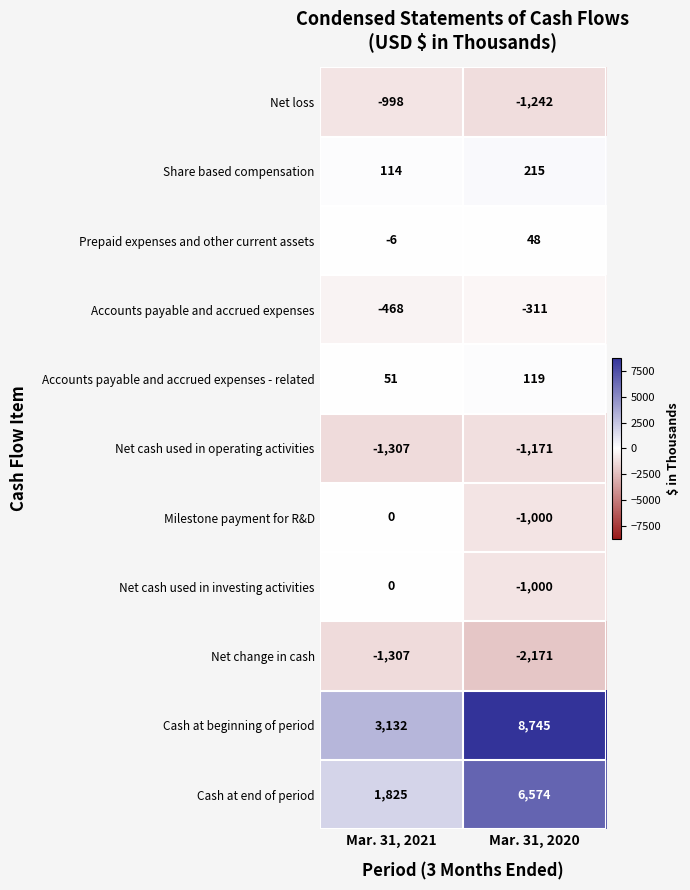

Which category has the highest value across all series?

Mar. 31, 2020